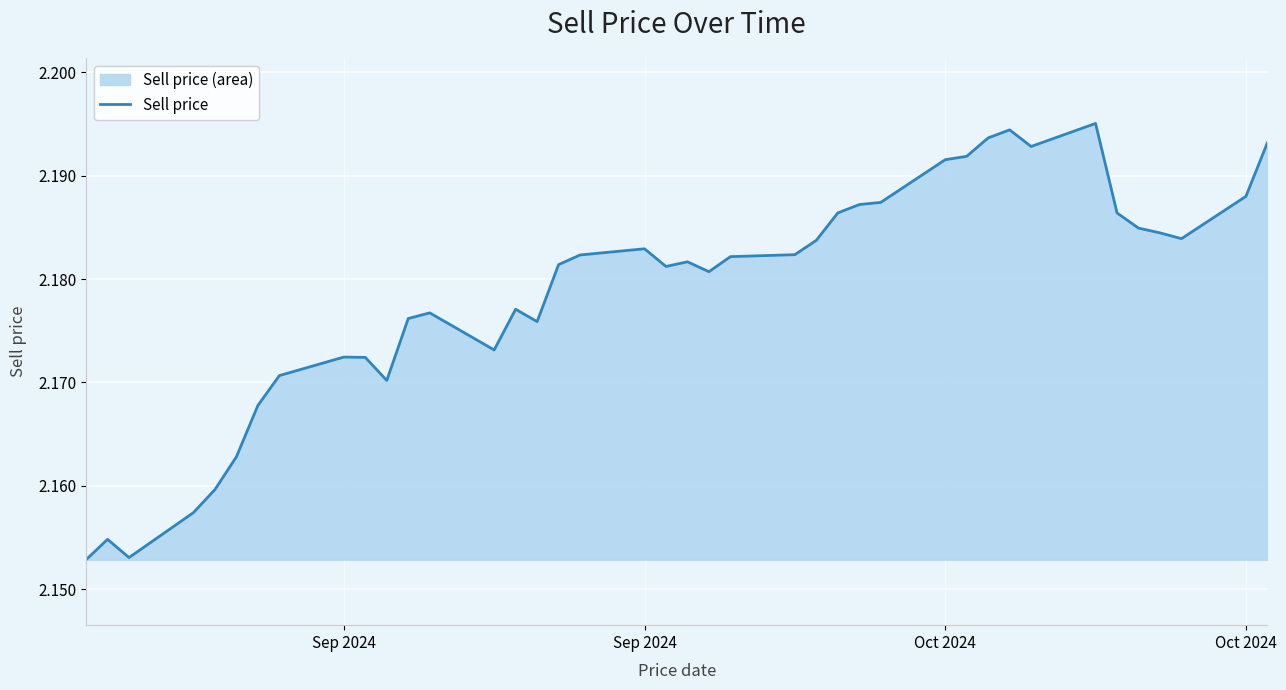

Does the chart display data point markers on the line(s)?

No